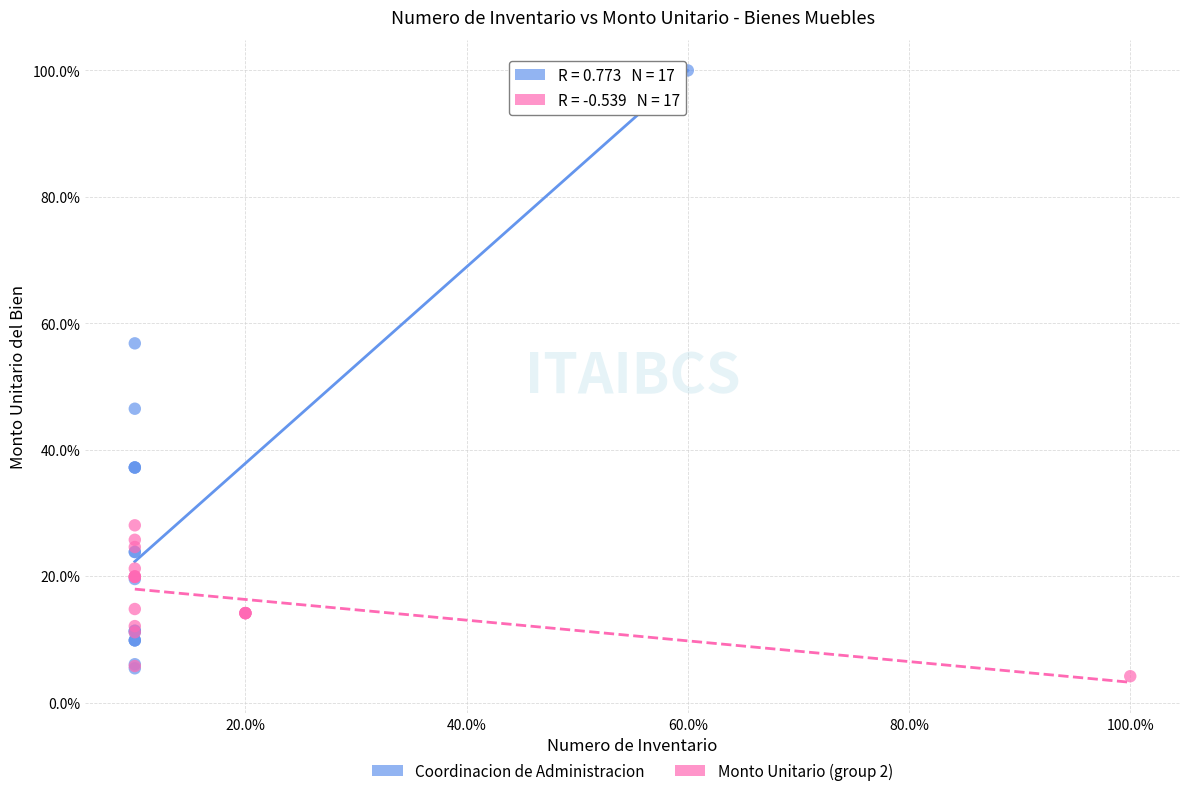

Which series has the largest Y range (max minus min)?

Coordinacion de Administracion